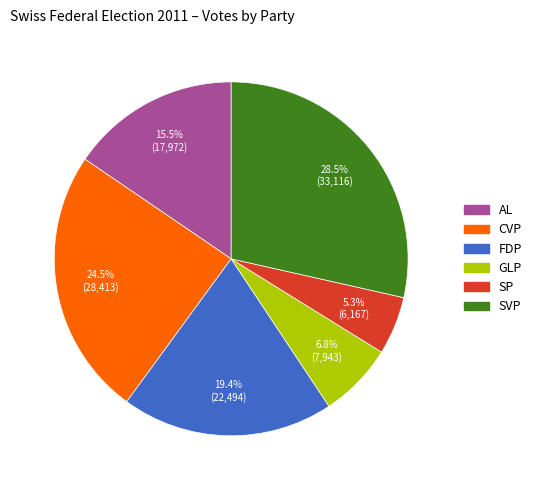

The GLP slice represents 7% of the pie. True or false?

True